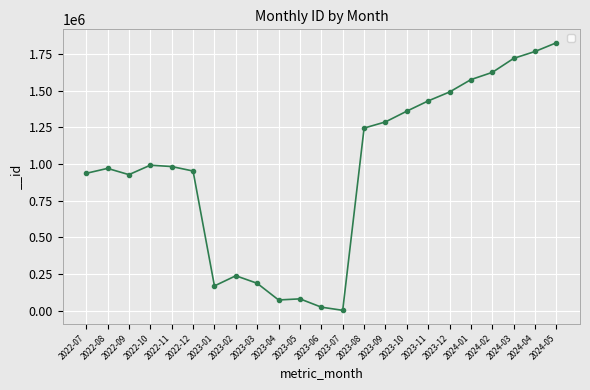

What is the difference between the values at 2023-12 and 2023-04?

1418349